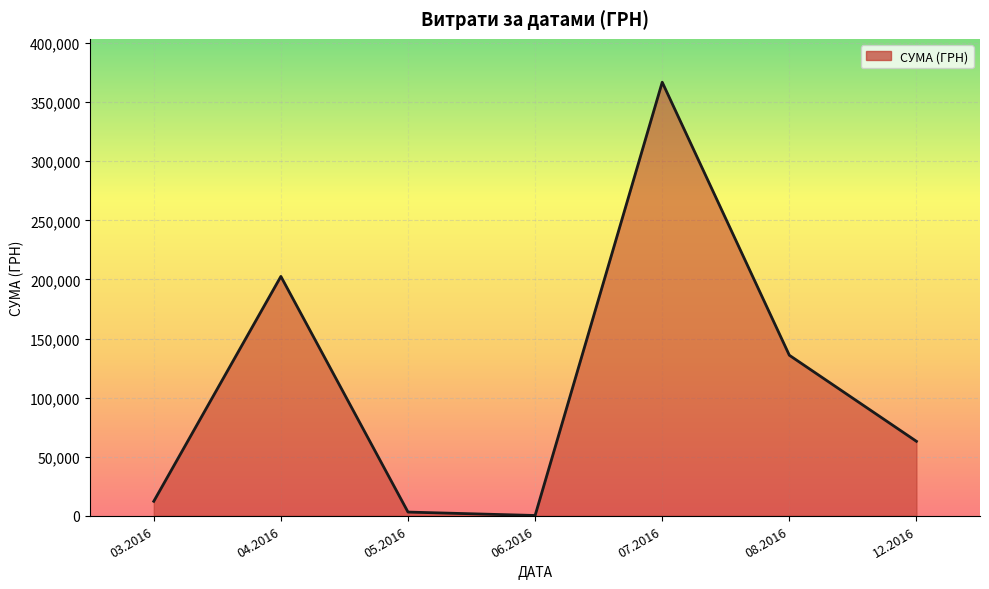

What is the difference between the maximum and second lowest values?

363804.1